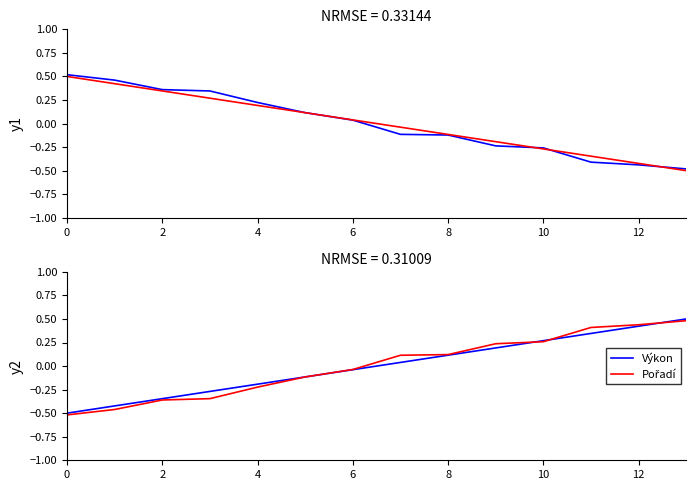

What is the minimum value shown in the chart?

-0.5